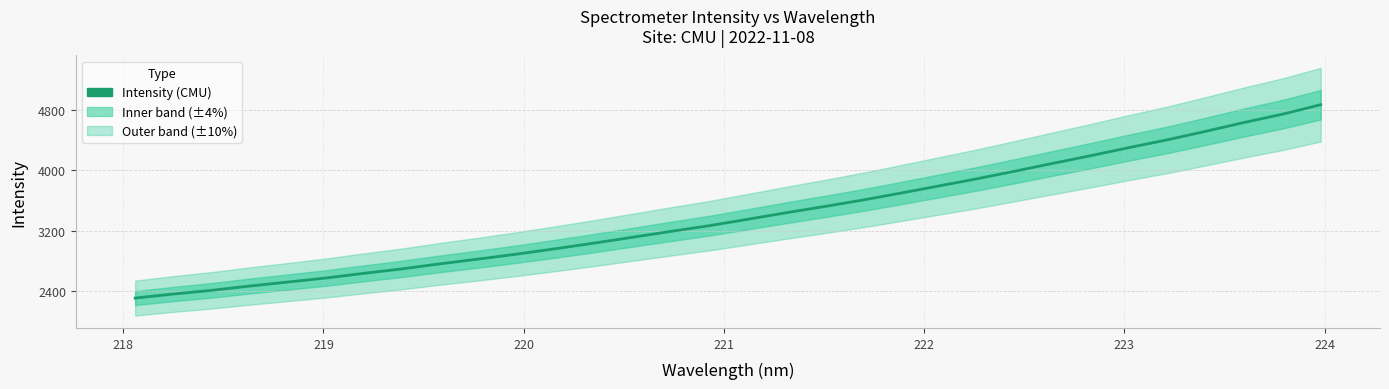

What is the difference between the maximum and second lowest values?

2502.0